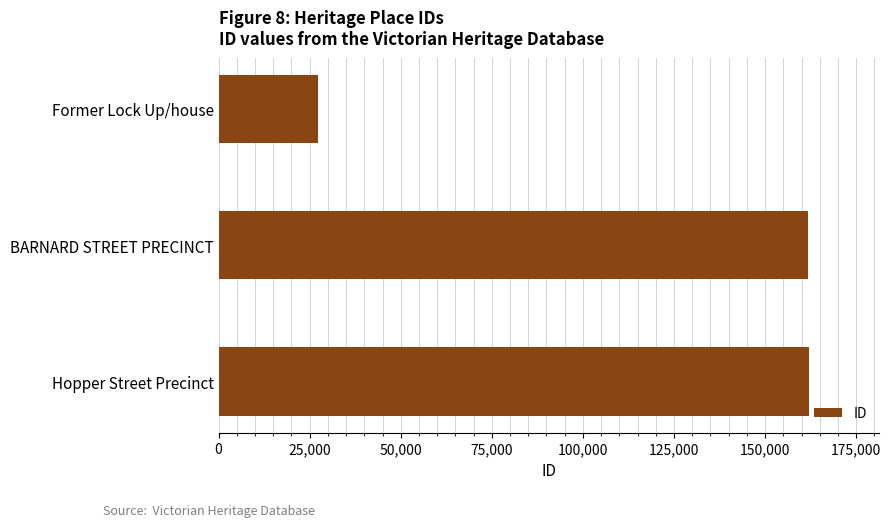

Which has a higher value, Former Lock Up/house or BARNARD STREET PRECINCT?

BARNARD STREET PRECINCT